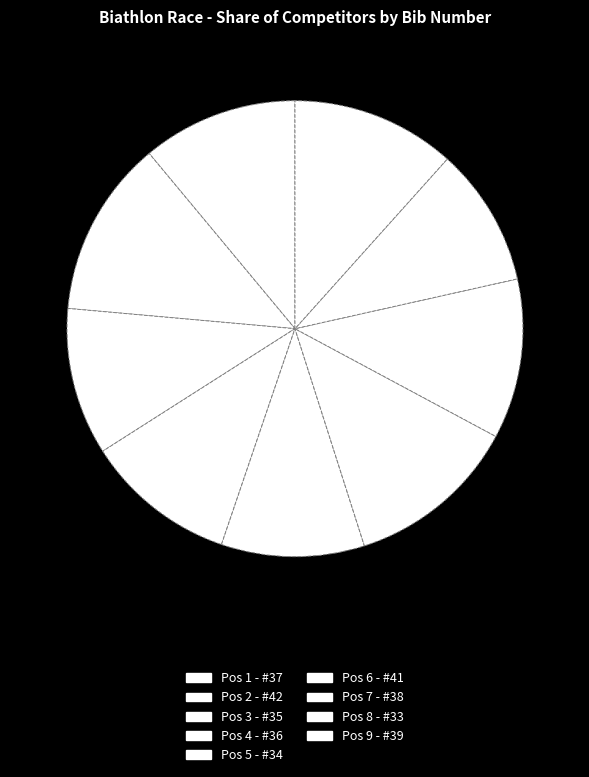

Count the number of slices in the pie.

9